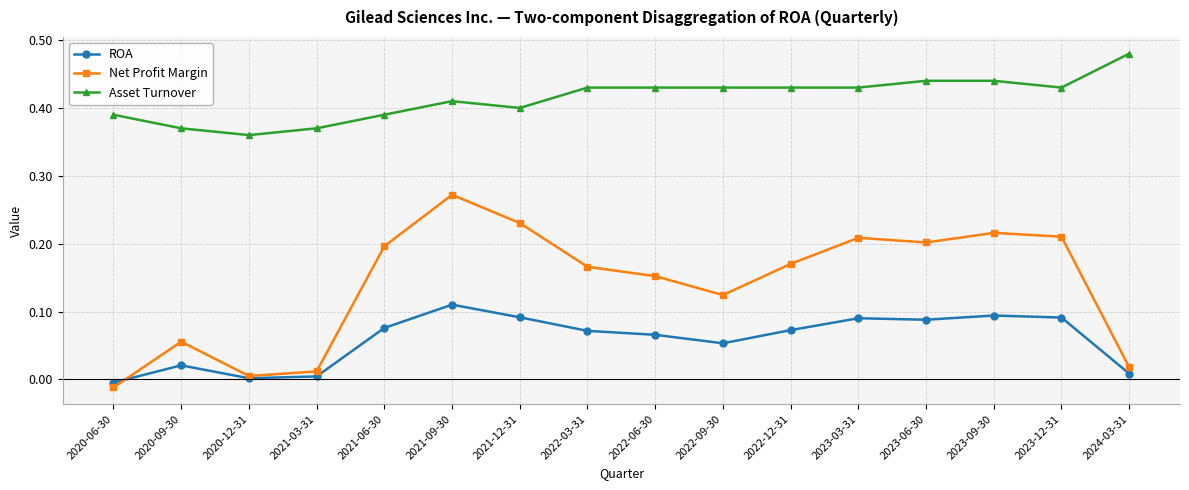

True or false: Net Profit Margin and Asset Turnover intersect in this chart.

False